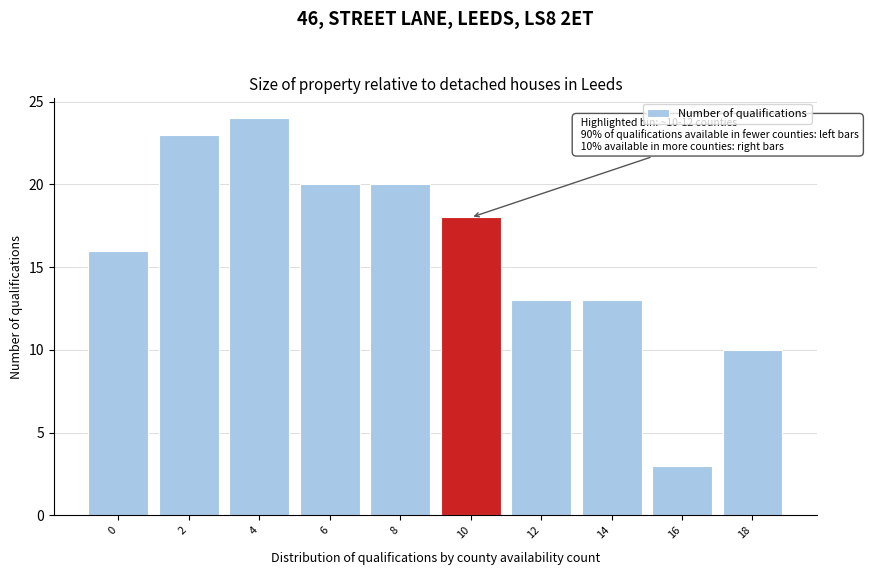

Reading left to right, extract all data points from this chart.

0=16	2=23	4=24	6=20	8=20	10=18	12=13	14=13	16=3	18=10